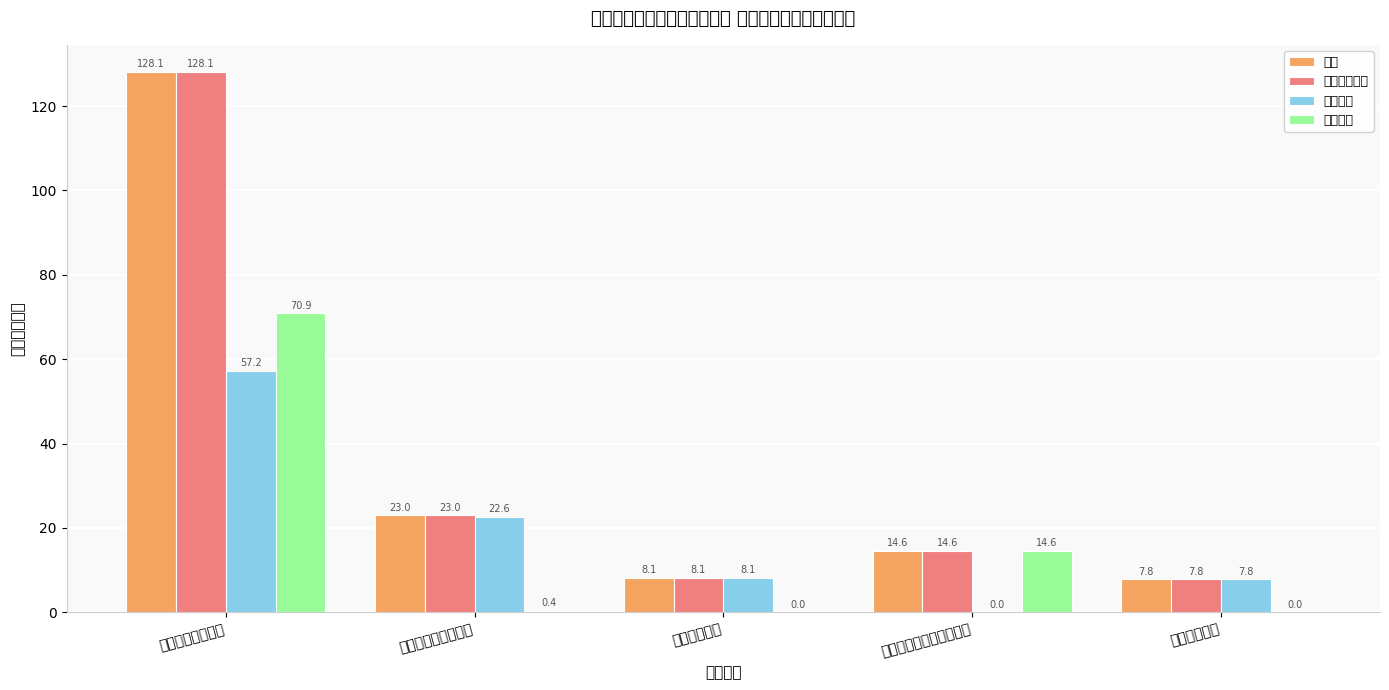

Reading left to right, transcribe all the data shown in this chart.

合计: 128.1	23.0	8.1	14.6	7.8
基本支出小计: 128.1	23.0	8.1	14.6	7.8
人员经费: 57.2	22.6	8.1	0.0	7.8
公用经费: 70.9	0.4	0.0	14.6	0.0